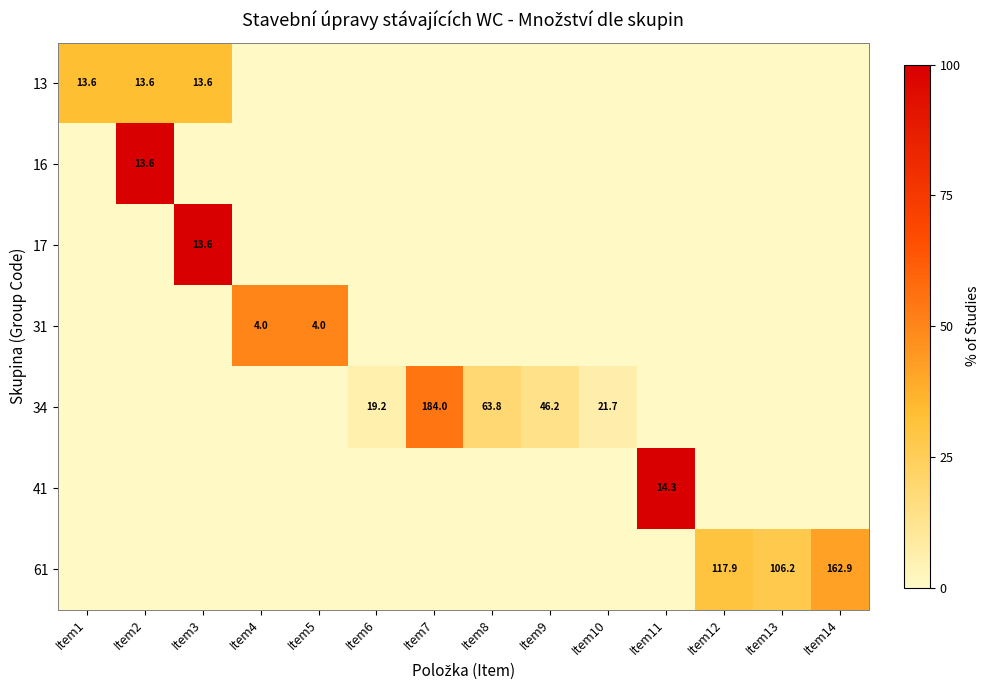

Is it true that 17 equals 13.6 at Item3?

True